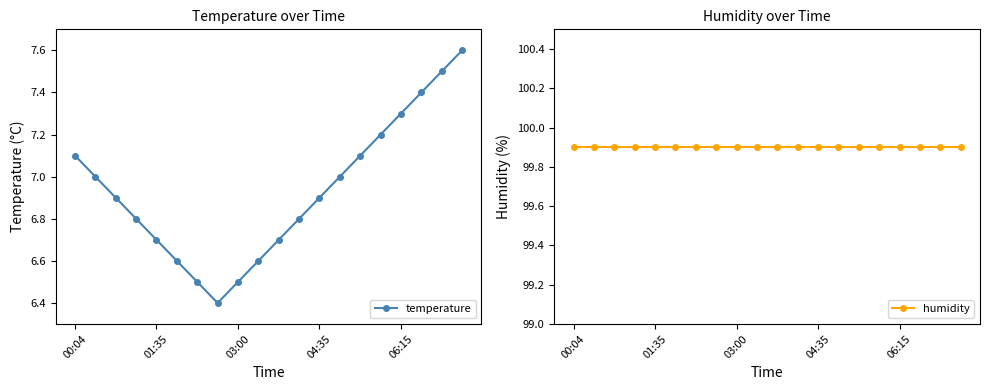

What is the lowest value of the temperature series?

6.4